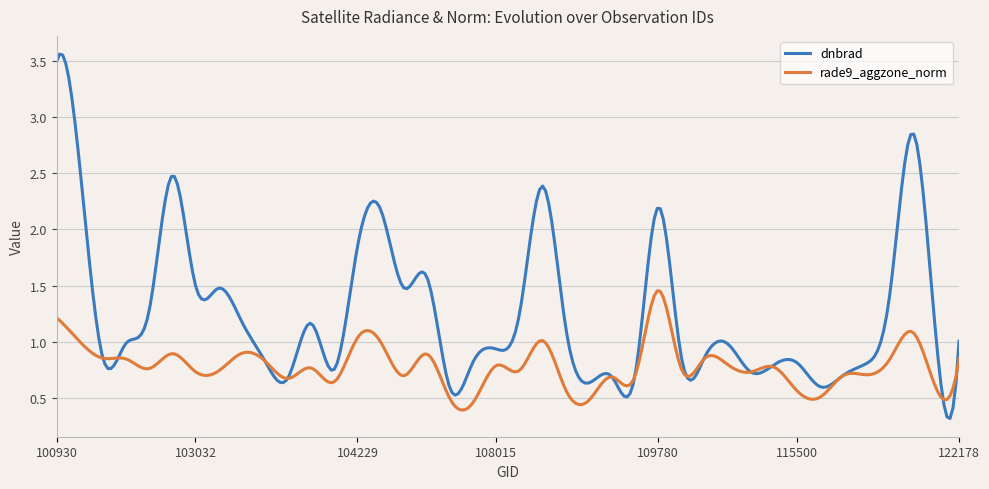

What is the minimum value for dnbrad?

0.3